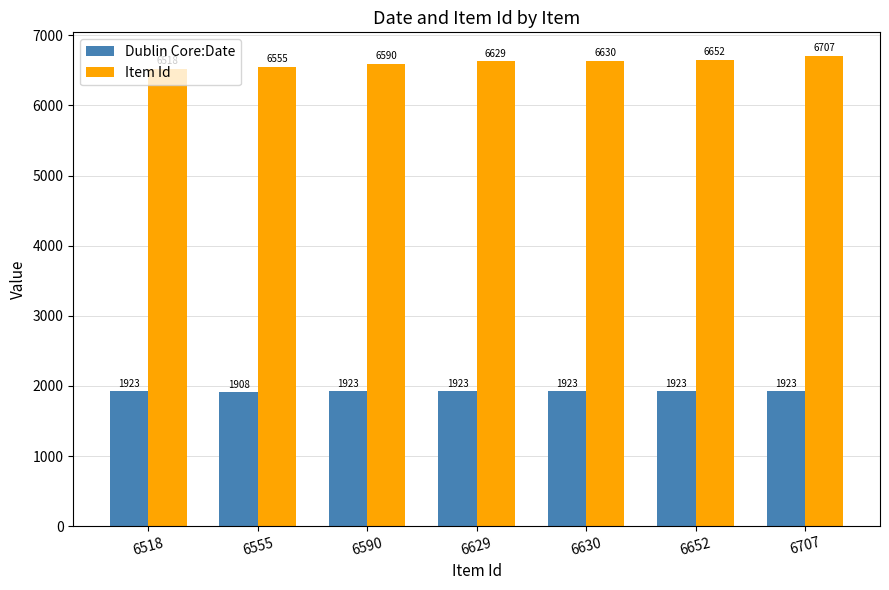

What is the highest value of the Dublin Core:Date series?

1923